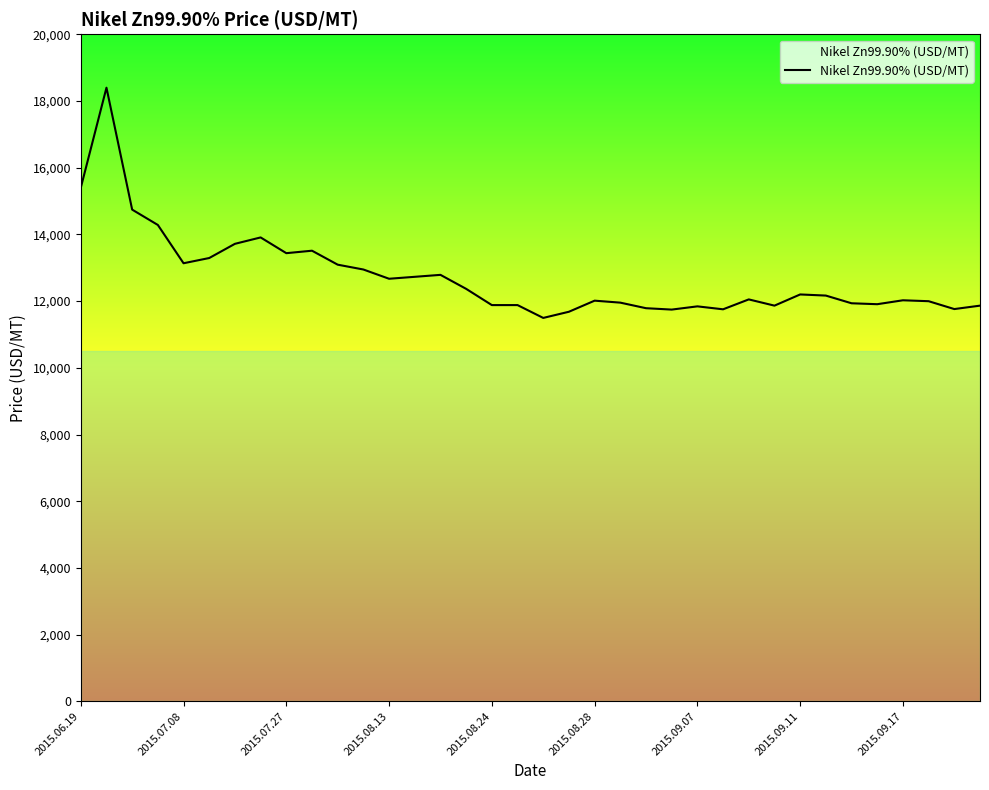

What is the difference between the maximum and minimum values?

6903.2